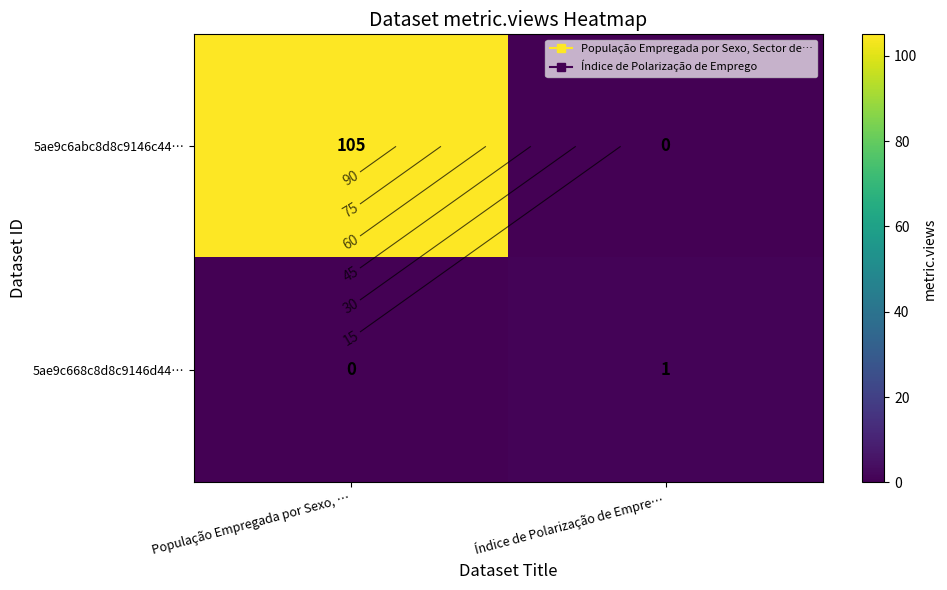

True or false: 5ae9c668c8d8c9146d44… has a value of 0 at População Empregada por Sexo, ….

True